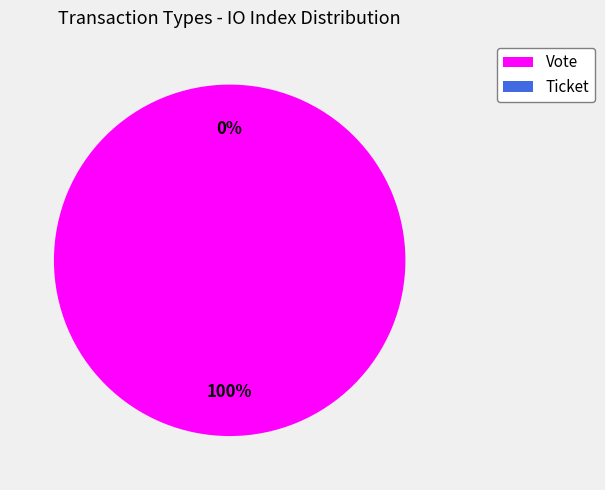

Is the sum of Ticket (io_index=0) and Vote (io_index=1) greater than half?

Yes